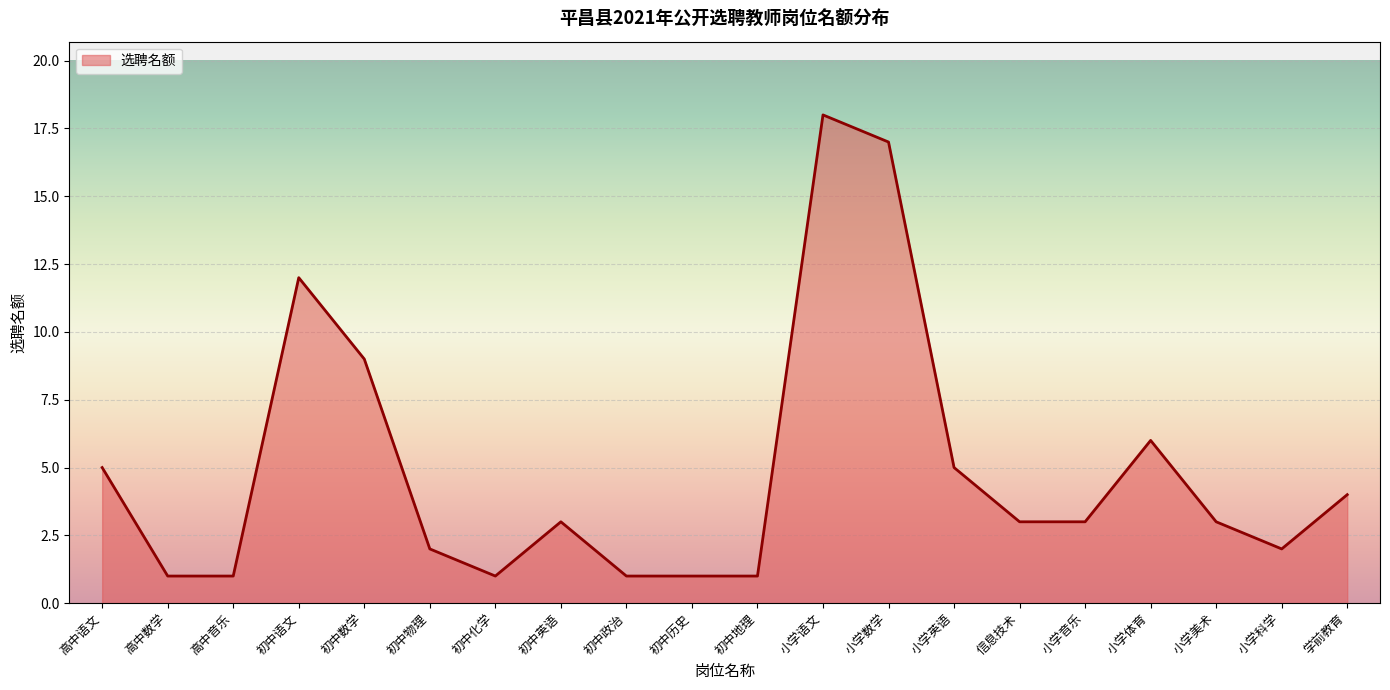

Is it true that the value at 小学体育 is 4?

False